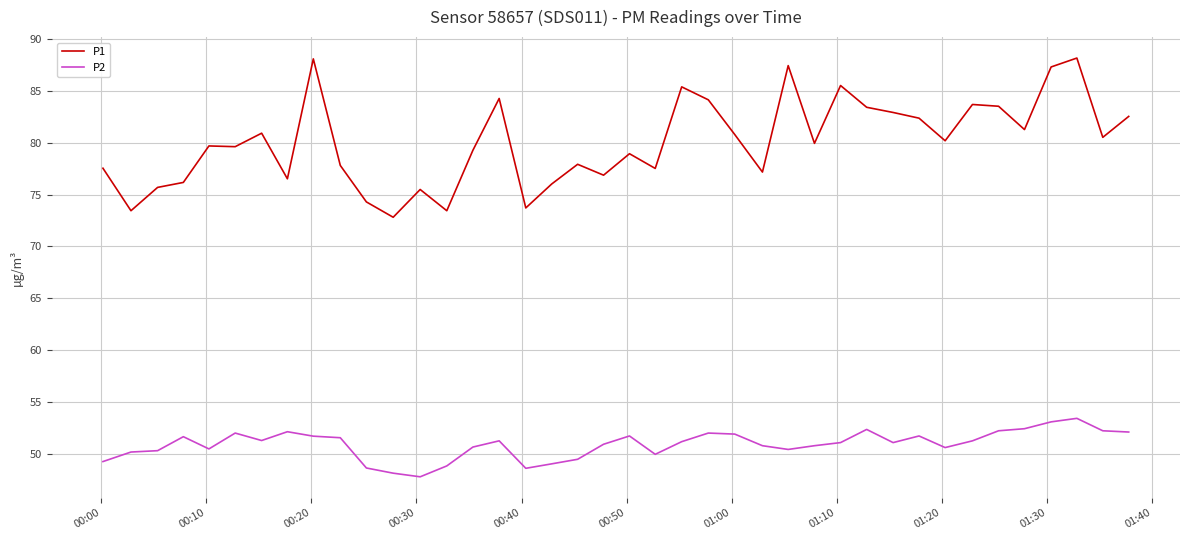

What is the difference between the maximum and minimum values in the P2 series?

5.6